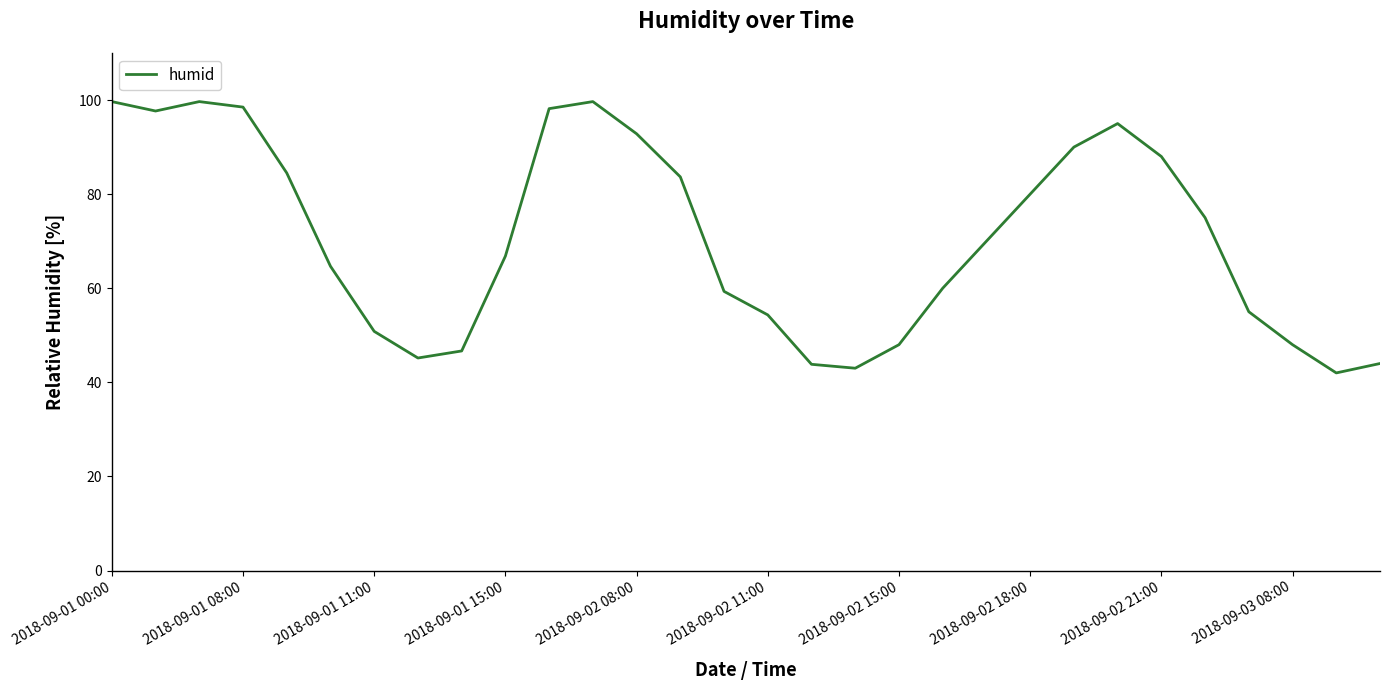

What is the smallest value displayed?

42.0